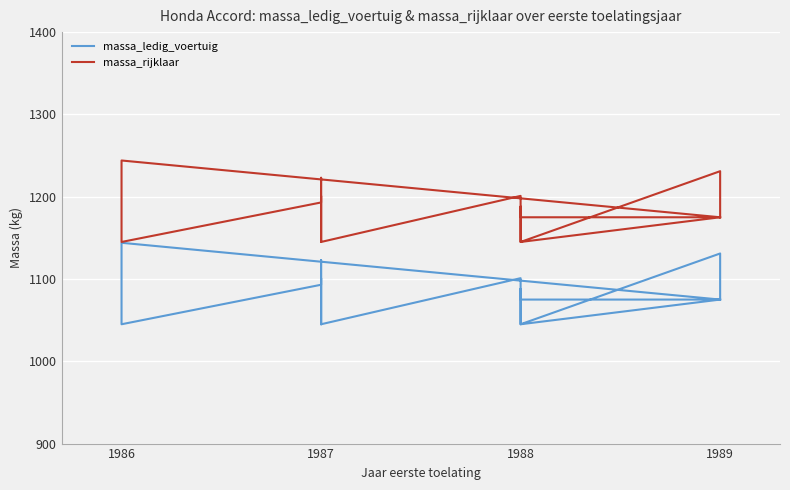

Reading right to left, transcribe all the data shown in this chart.

massa_ledig_voertuig: 1075	1131	1045	1088	1075	1075	1045	1101	1045	1101	1045	1045	1045	1045	1063	1123	1093	1045	1045	1045	1045	1045	1045	1045	1111	1144	1075
massa_rijklaar: 1175	1231	1145	1188	1175	1175	1145	1201	1145	1201	1145	1145	1145	1145	1163	1223	1193	1145	1145	1145	1145	1145	1145	1145	1211	1244	1175